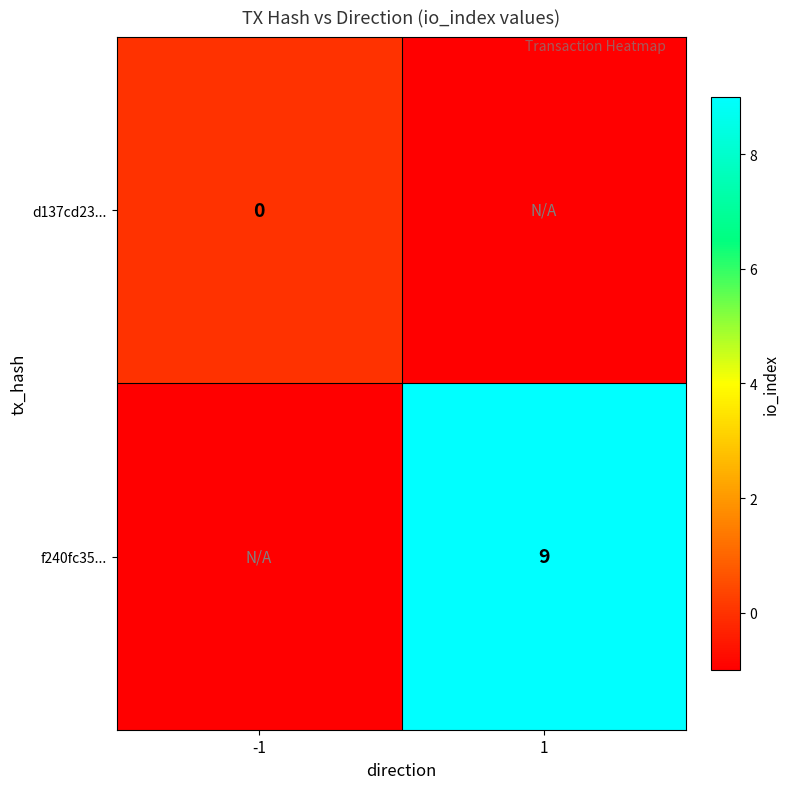

Is it true that f240fc35... equals 9 at 1?

True